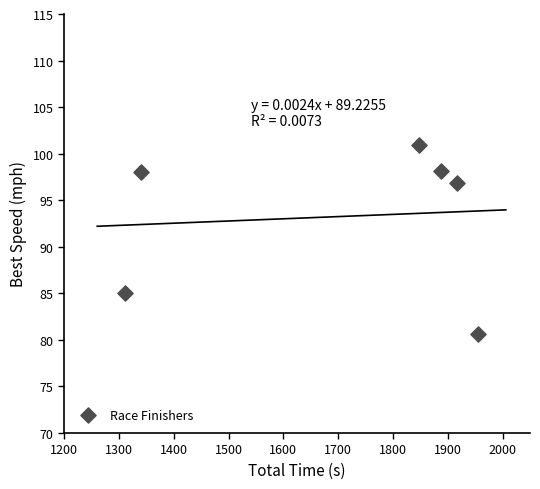

What Y value in the scatter plot is closest to 90?

85.0